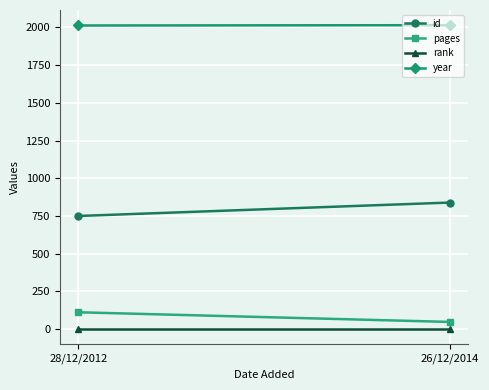

Which category has the highest value in the id series?

26/12/2014